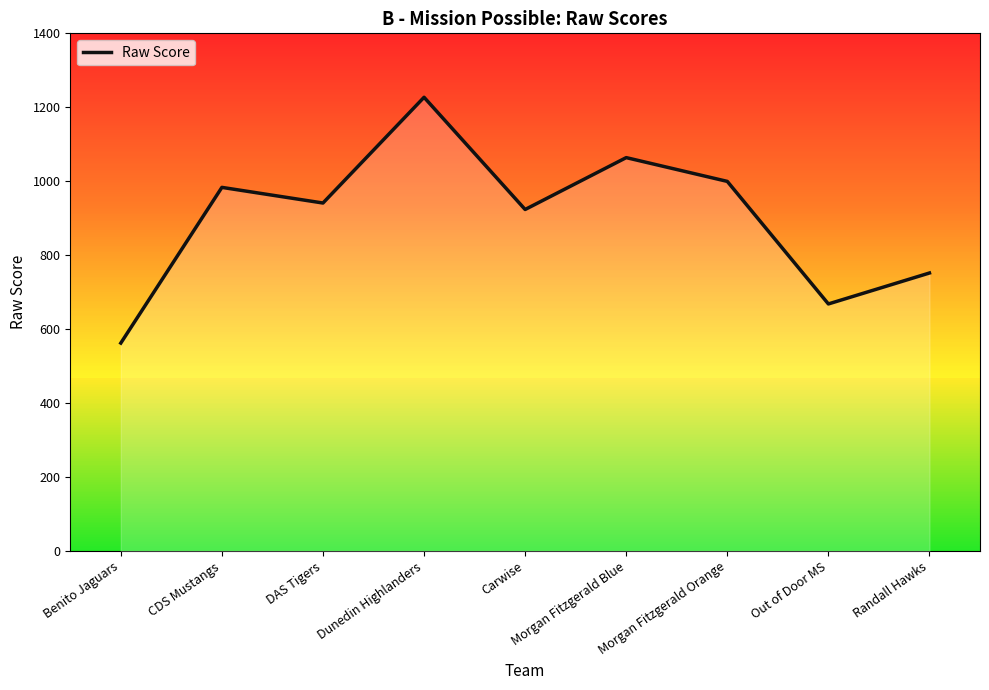

The chart shows a value of 845.5 at Benito Jaguars. True or false?

False